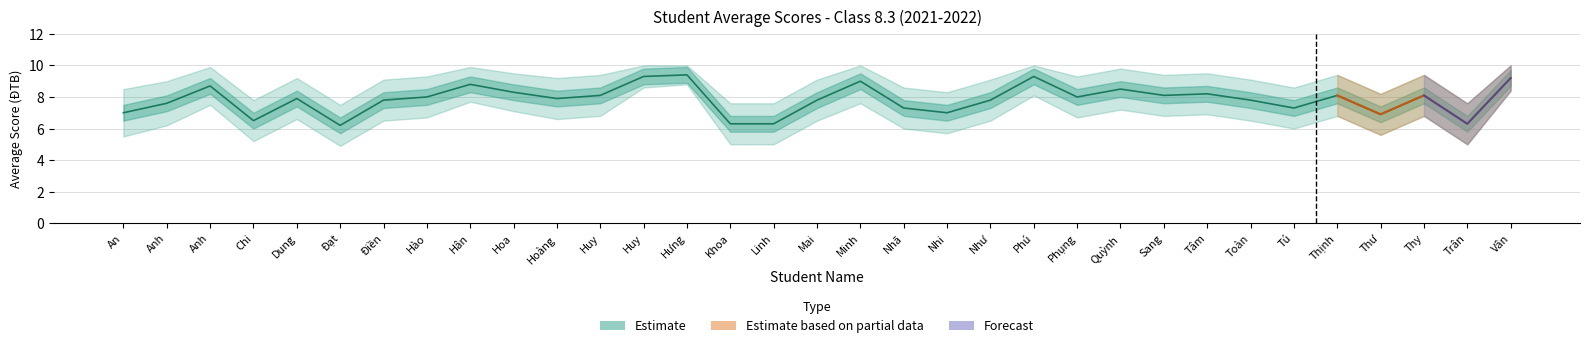

Where is the first local maximum for ĐTB?

Anh